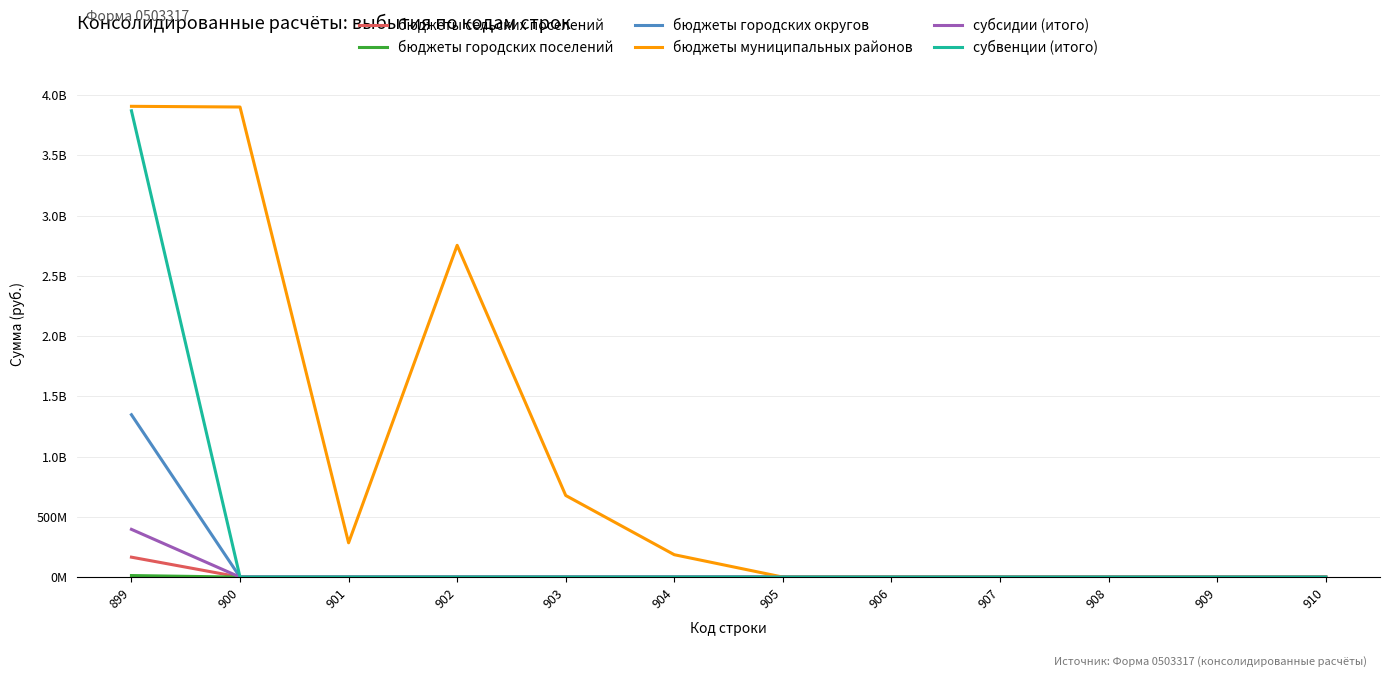

True or false: бюджеты городских поселений and субвенции (итого) intersect in this chart.

False